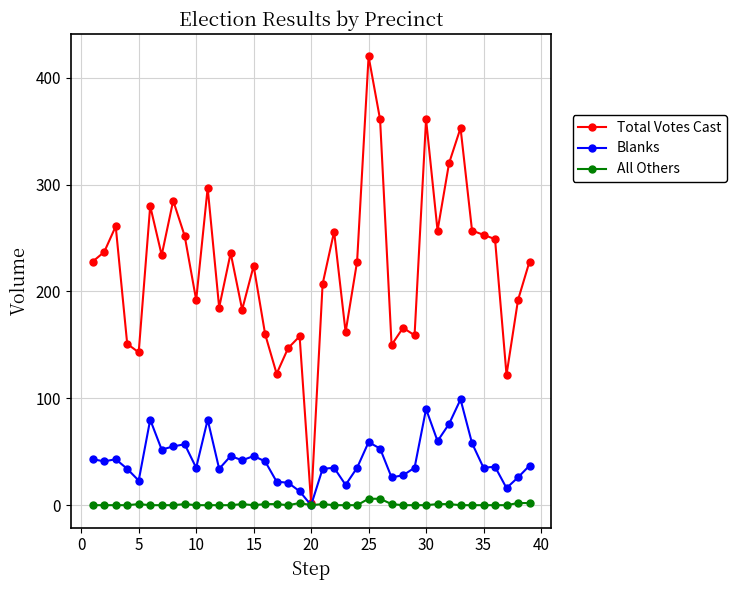

True or false: Blanks has more than 1 points higher than both neighbors.

True